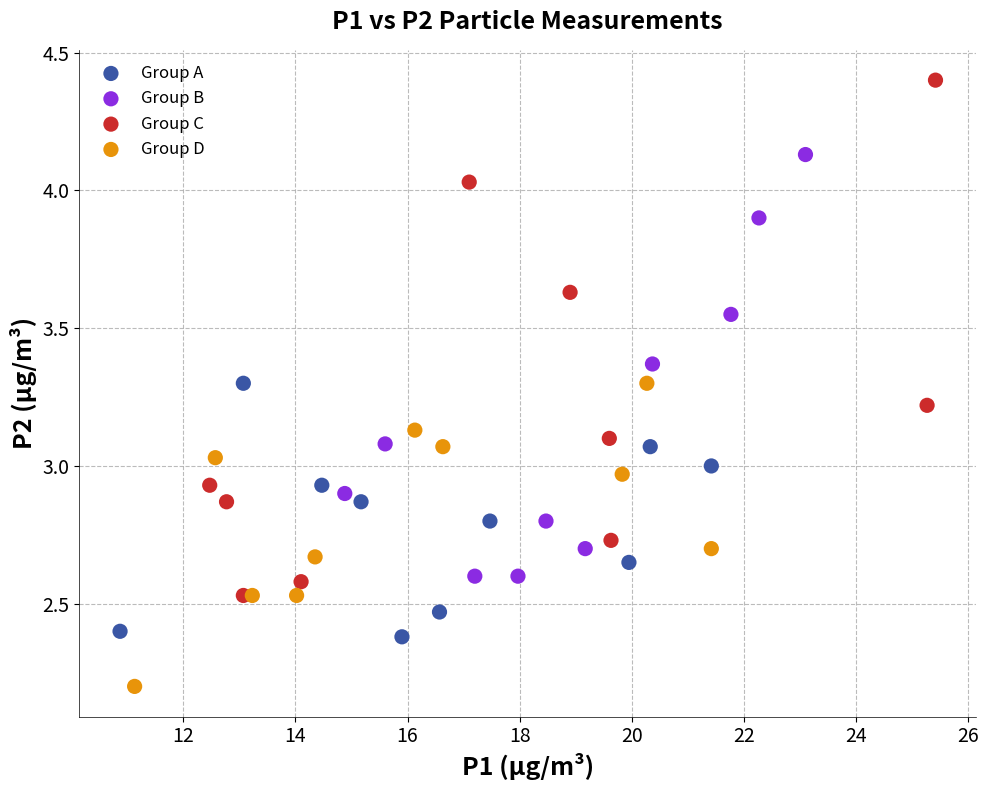

Which series contains the highest Y value?

Group C